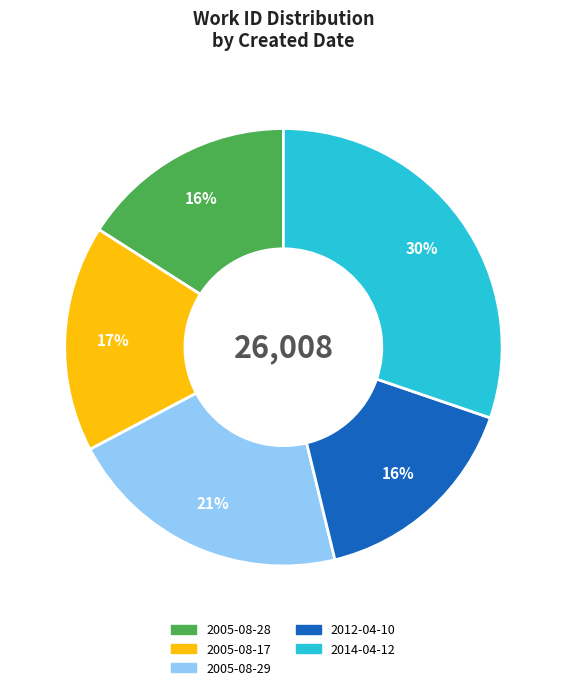

What percentage is the 2005-08-28 slice, to the nearest percent?

16%